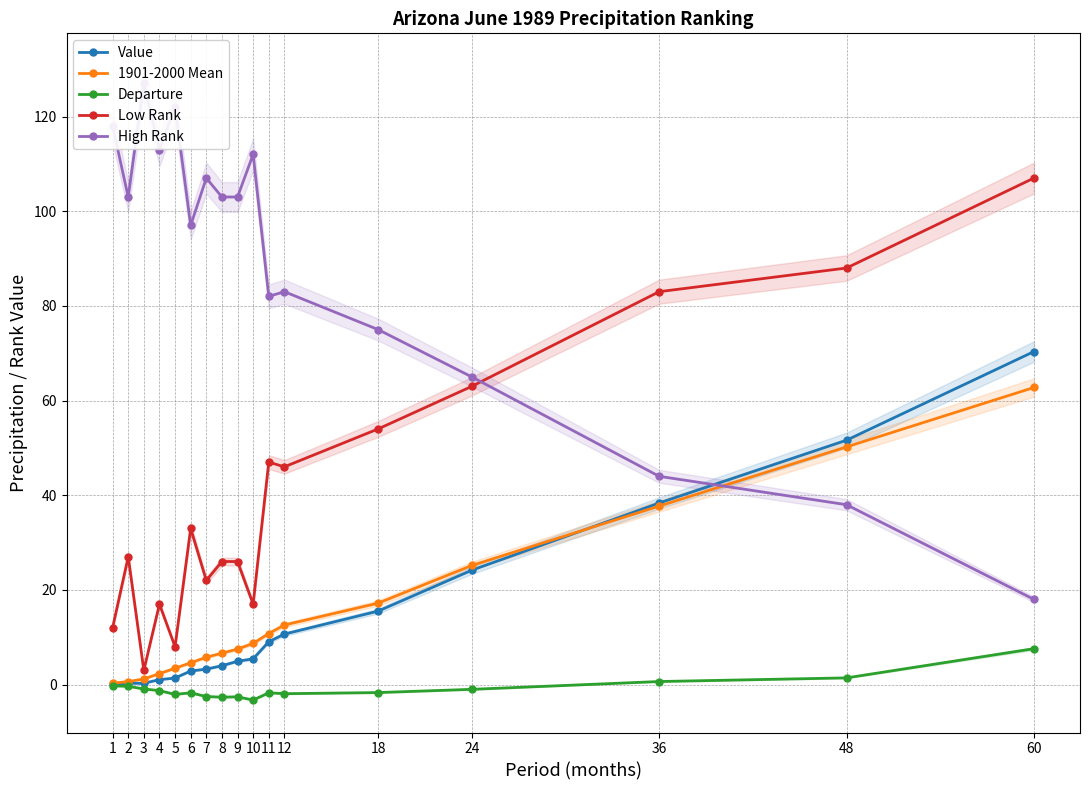

Which series has the widest spread of values?

High Rank